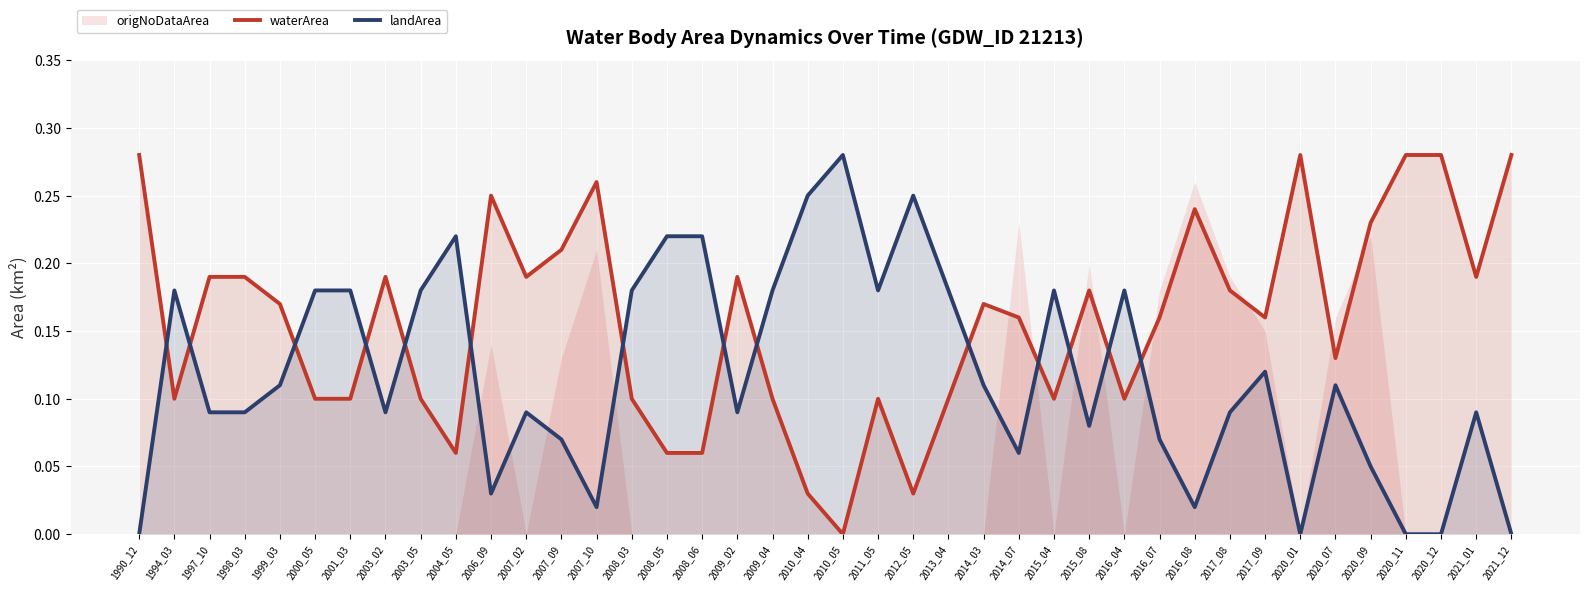

Between 2007_09 and 2017_09, which series saw the biggest shift?

waterArea